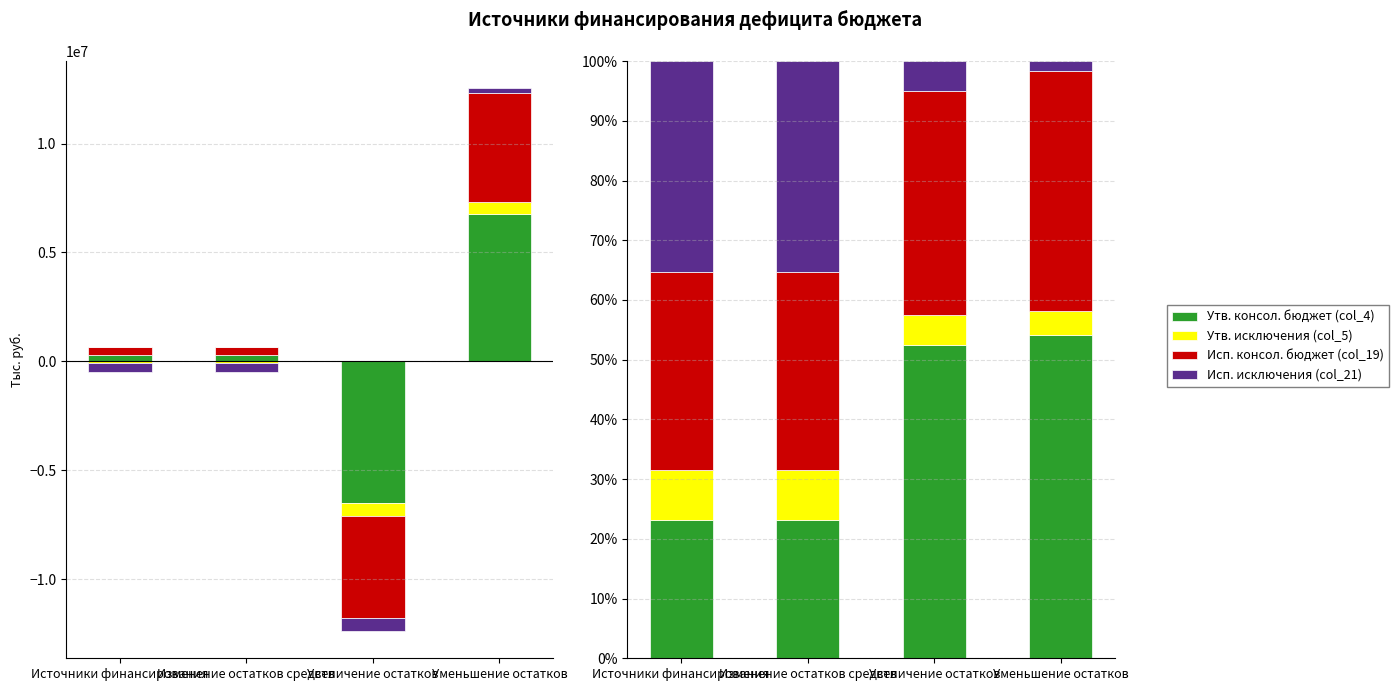

What is the average value of the Утв. консол. бюджет (col_4) series?

38.2